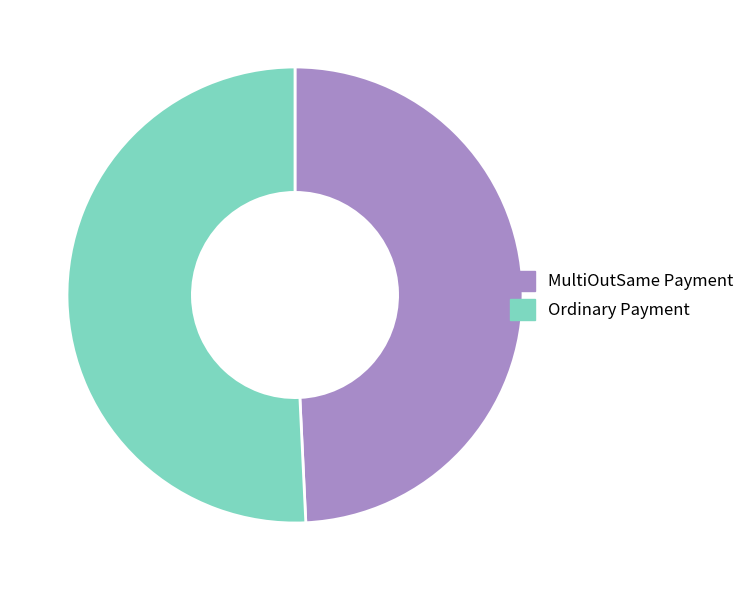

Do Ordinary Payment and MultiOutSame Payment together represent more than half of the pie?

Yes